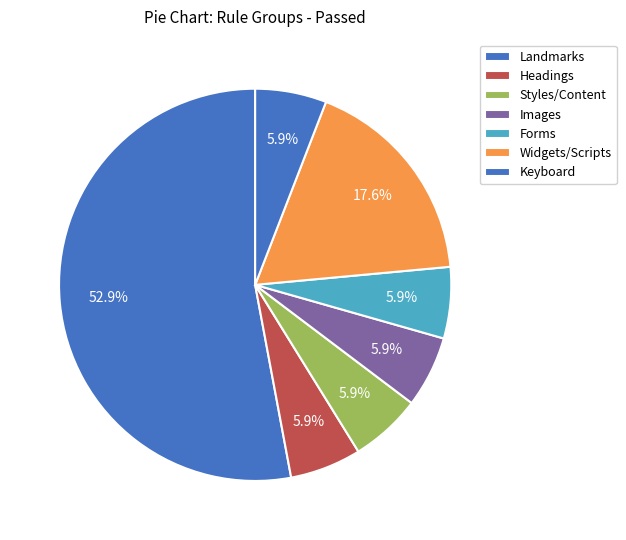

What is the largest slice in the pie chart?

Landmarks